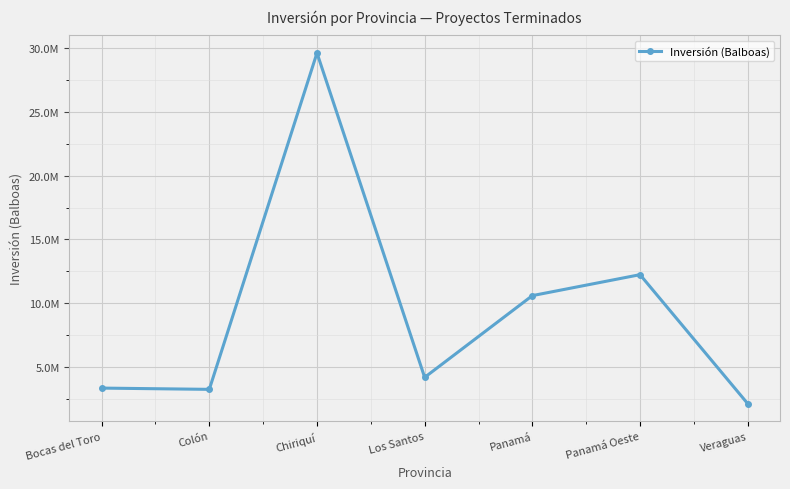

How many interior local peaks (higher than both neighbors) does the data have?

2